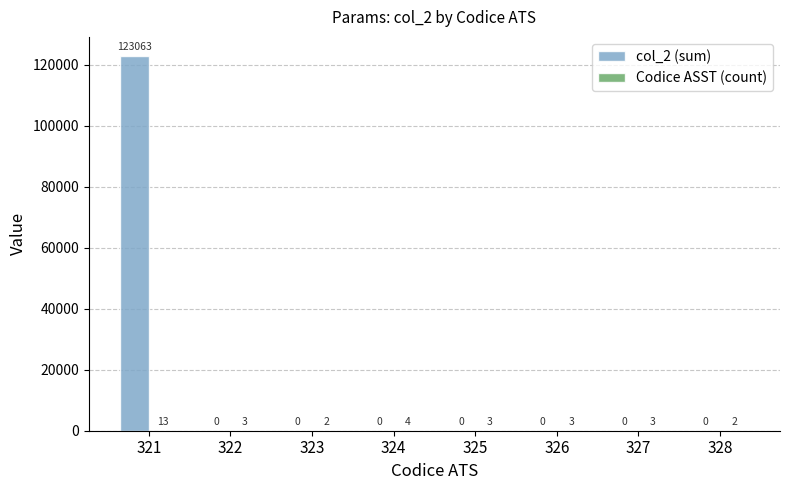

Which label corresponds to the largest value in the chart?

321